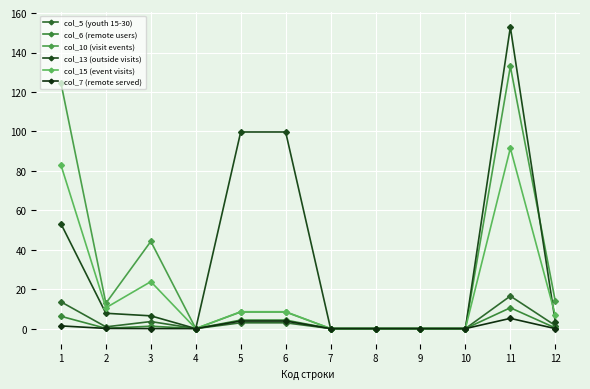

True or false: col_15 (event visits) has more than 1 interior local peaks.

True